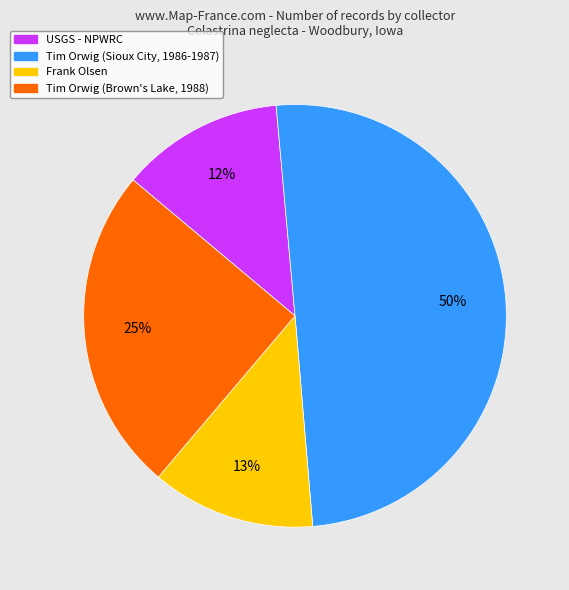

To the nearest percent, what is the combined percentage of Tim Orwig (Sioux City, 1986-1987) and Frank Olsen?

63%